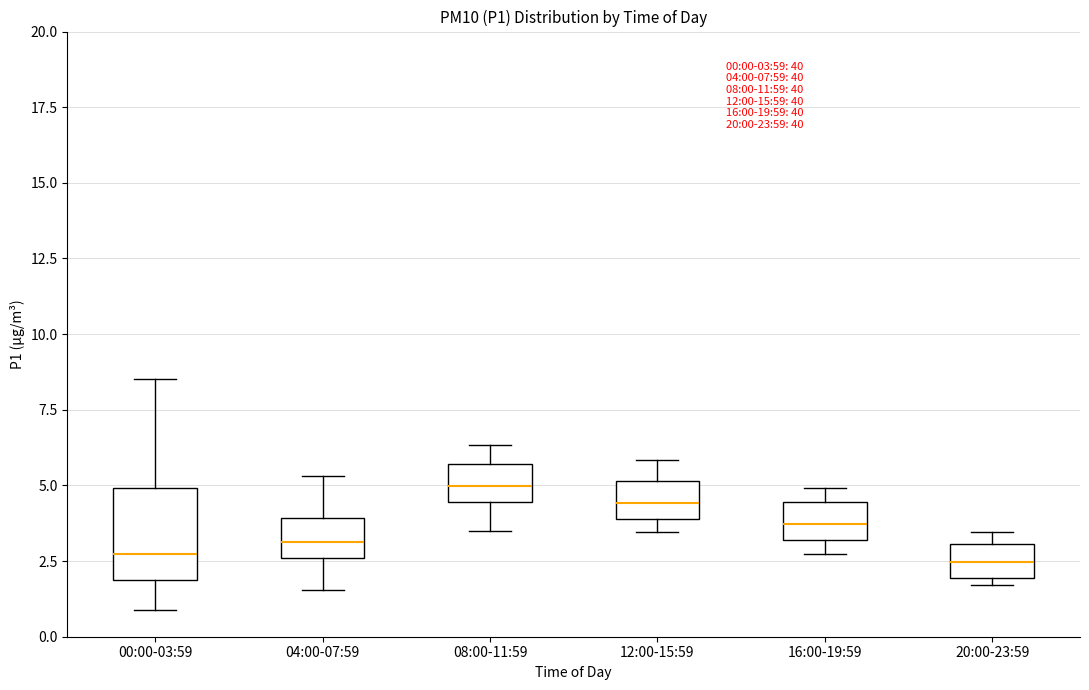

Comparing the boxes themselves (not the whiskers), which one is the tallest?

00:00-03:59